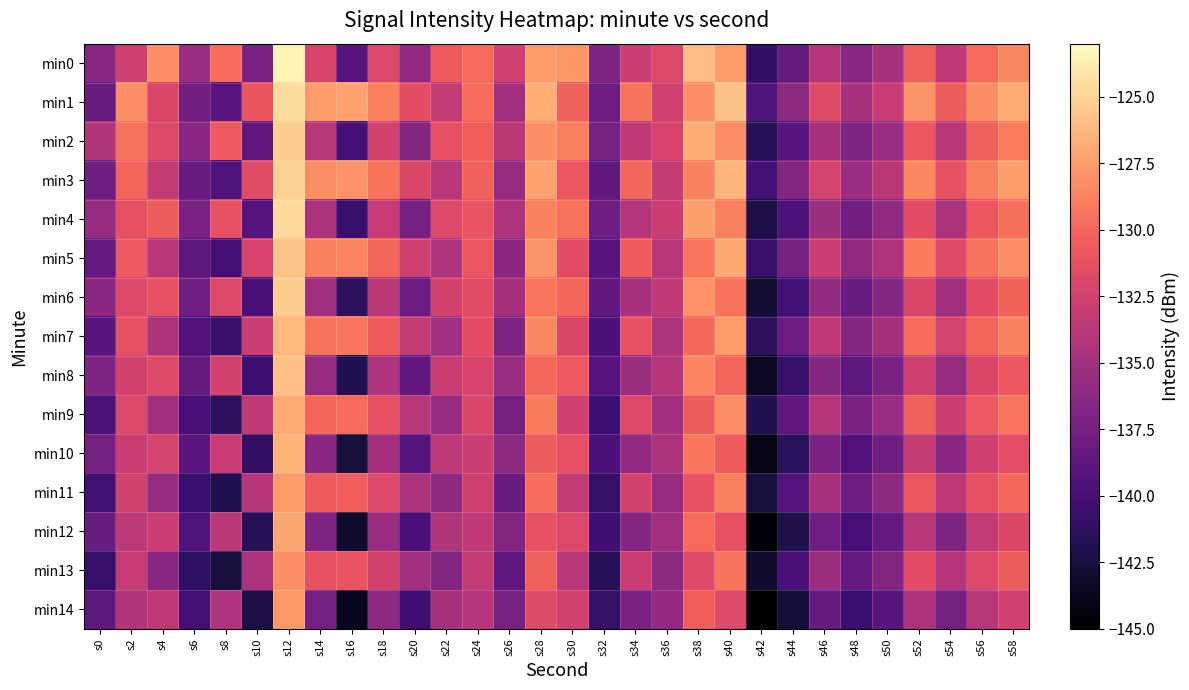

Between s58 and s24, which is larger?

s58